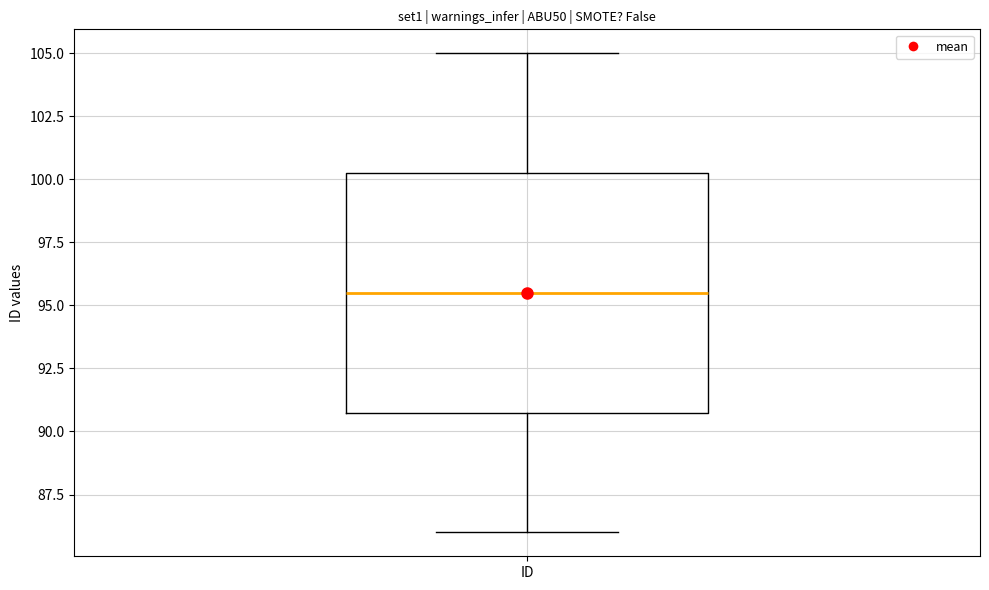

Where is the upper edge of the box for ID on the y-axis? The values are not printed on the chart, so give them approximately, as read against the axis.

100.5